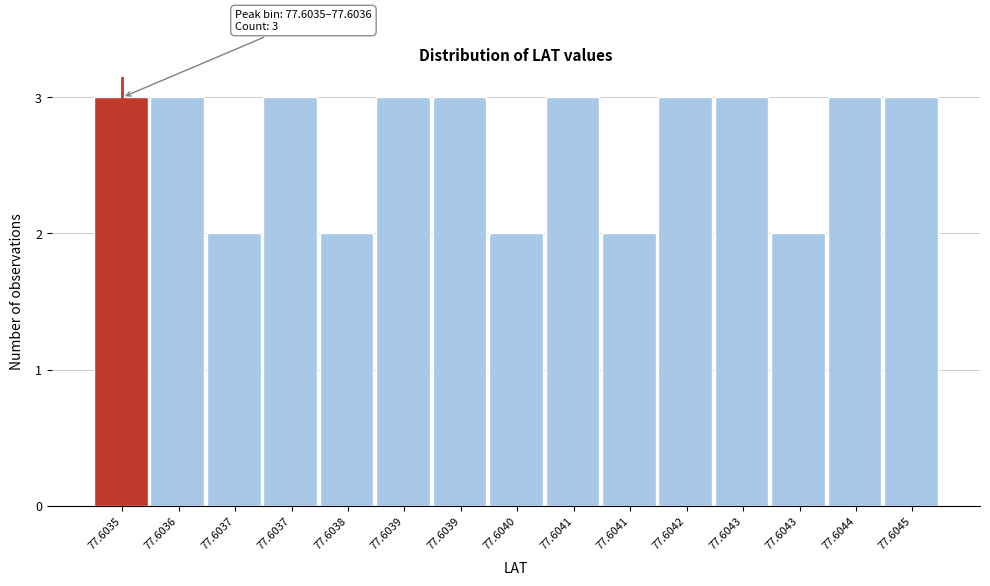

How many distinct data groups are displayed?

1